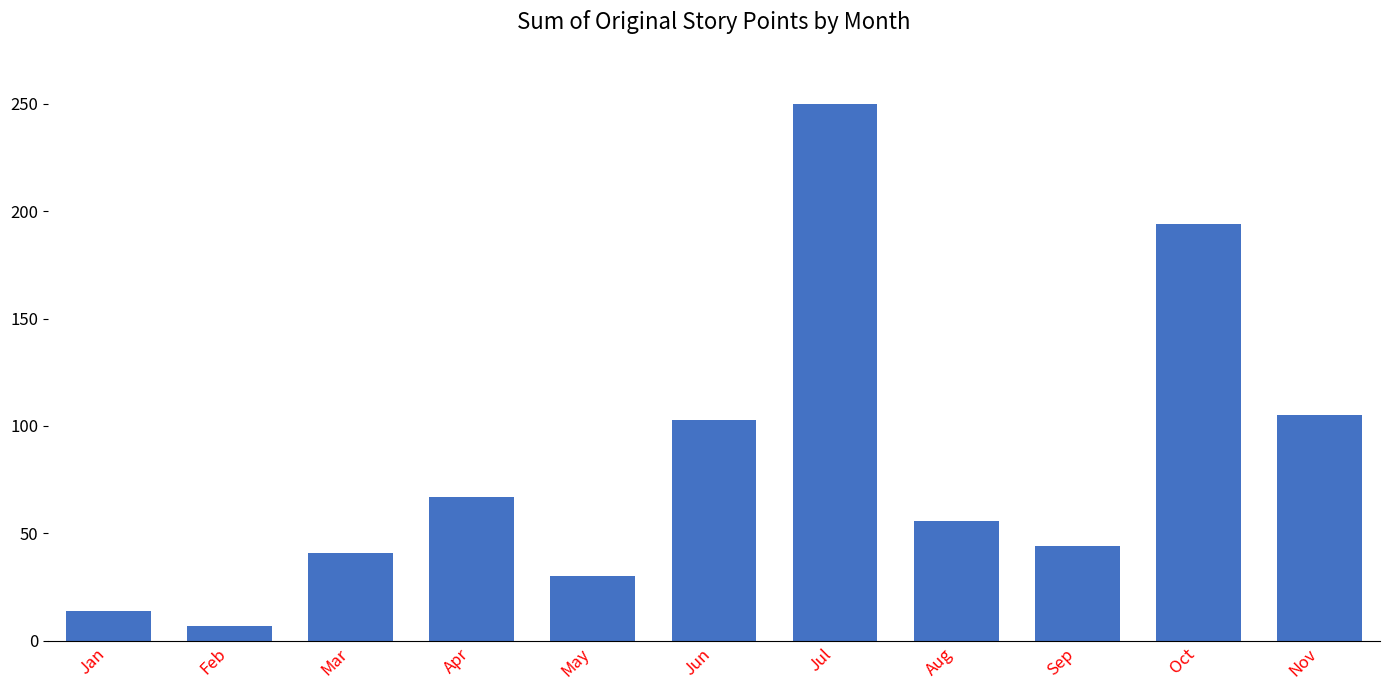

The value at Oct is 194. True or false?

True